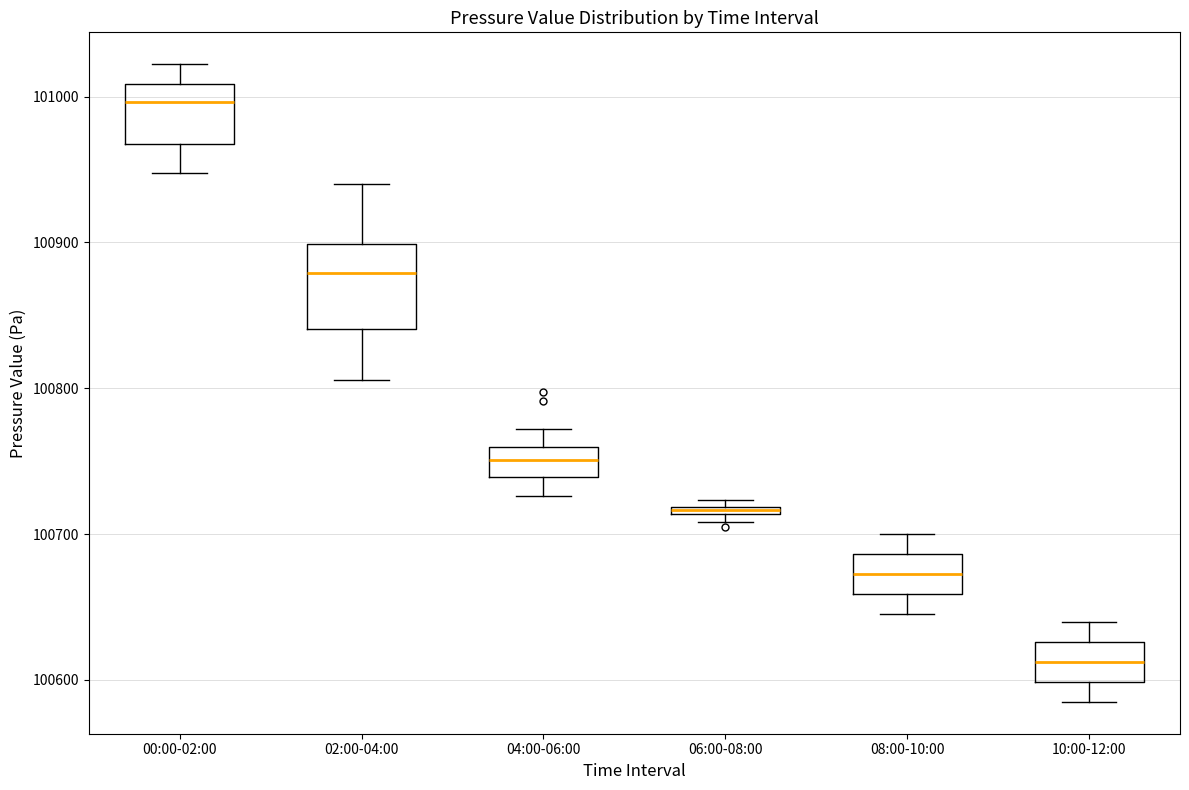

Where is the upper edge of the box for 04:00-06:00 on the y-axis? The values are not printed on the chart, so give them approximately, as read against the axis.

100760